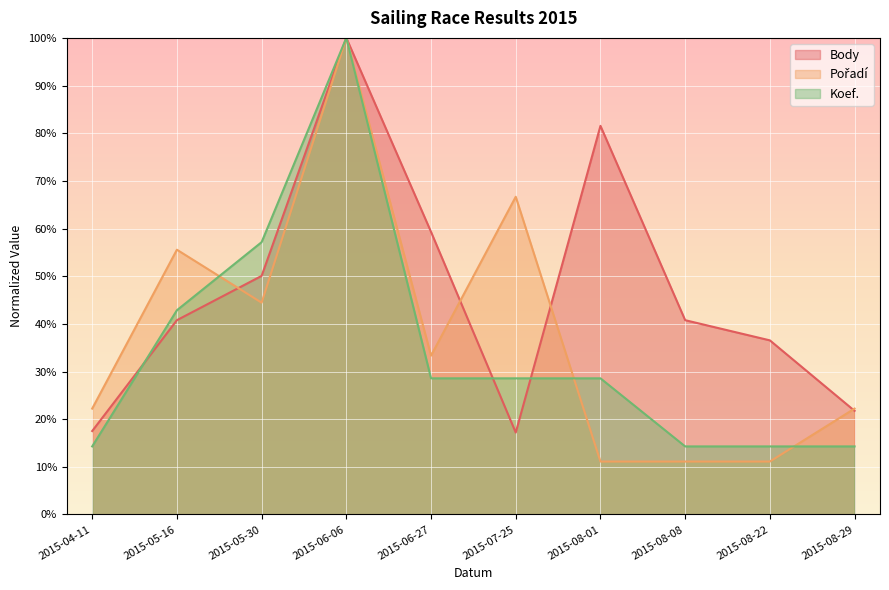

Which series ends up on top after the final intersection of Body and Pořadí?

Pořadí